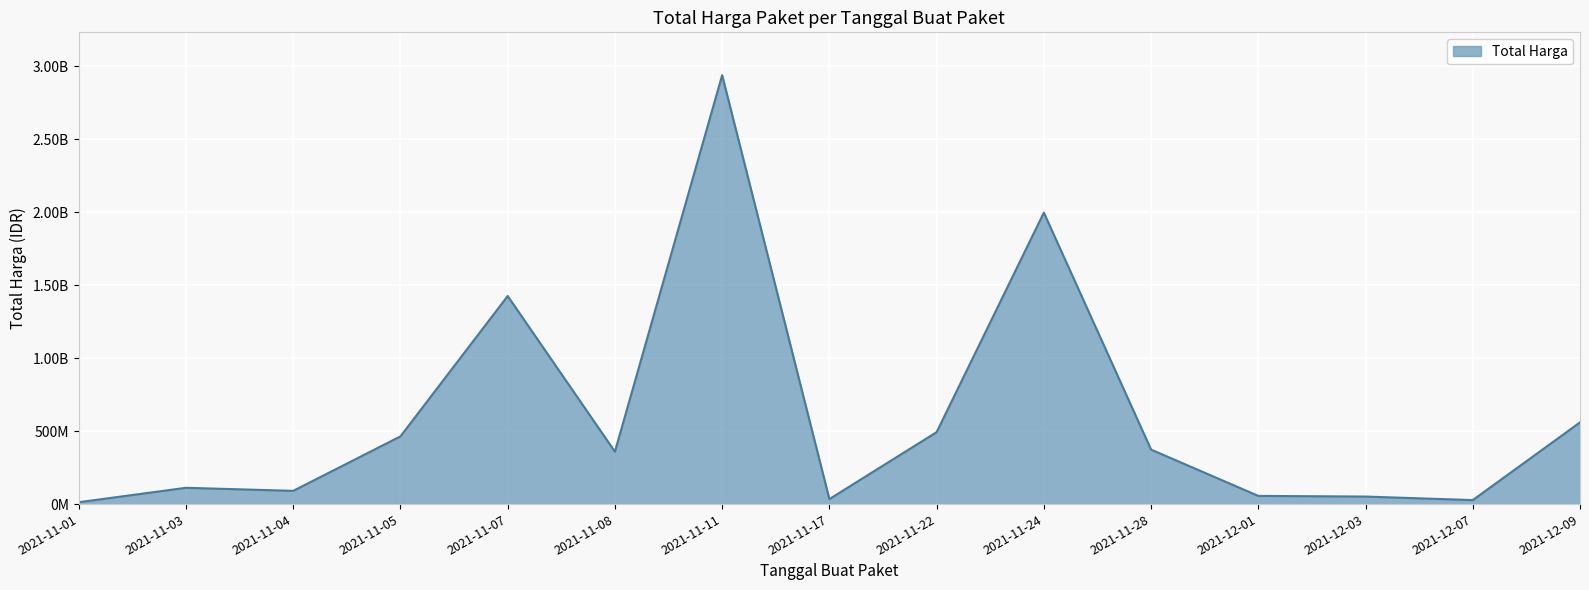

Is this an area chart (filled region under the line)?

Yes